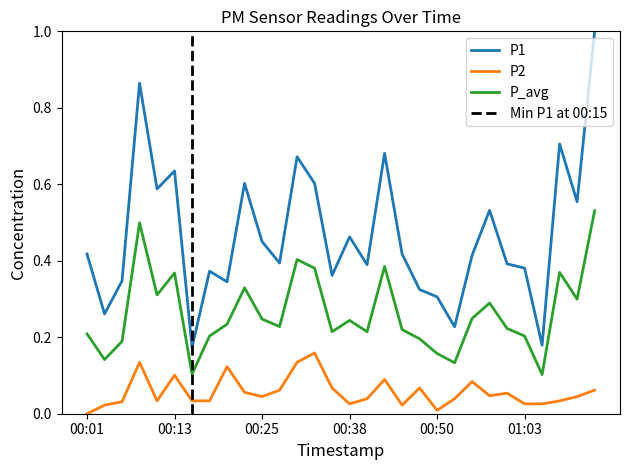

True or false: P2 and P1 intersect in this chart.

False